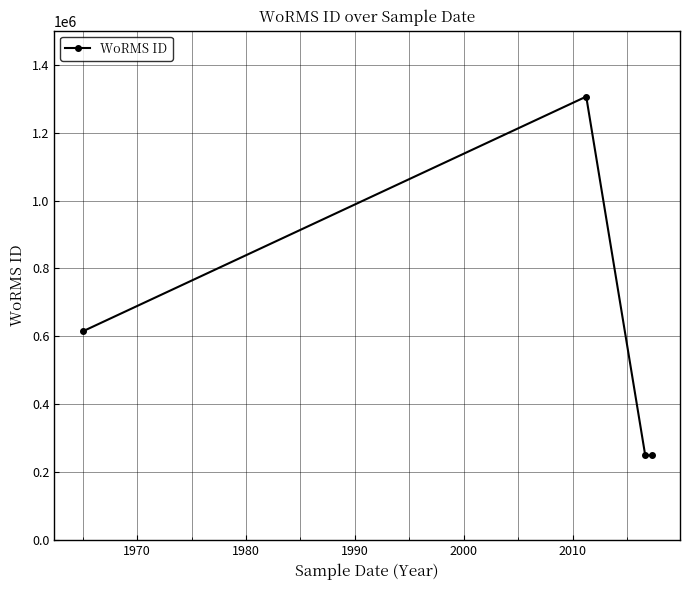

What is the average value?

605049